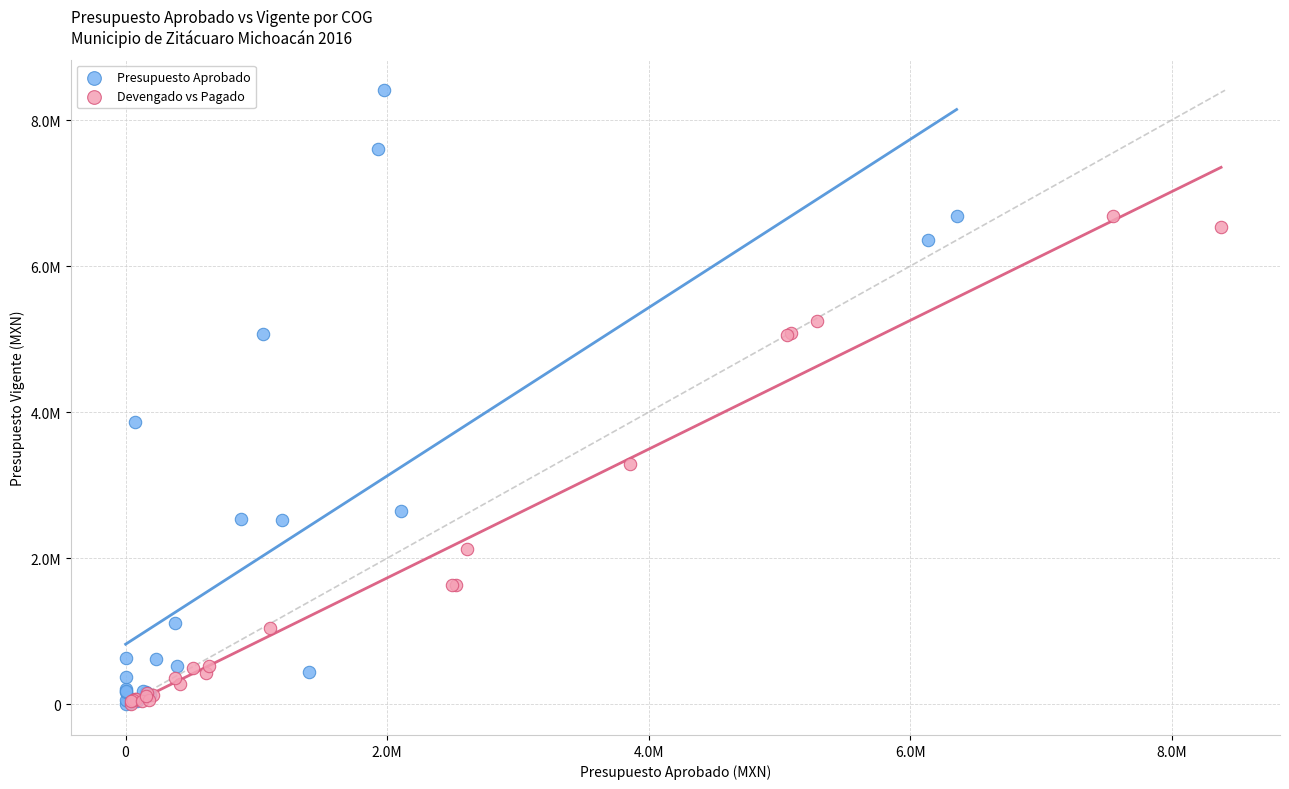

Which series reaches the maximum Y coordinate?

Presupuesto Aprobado